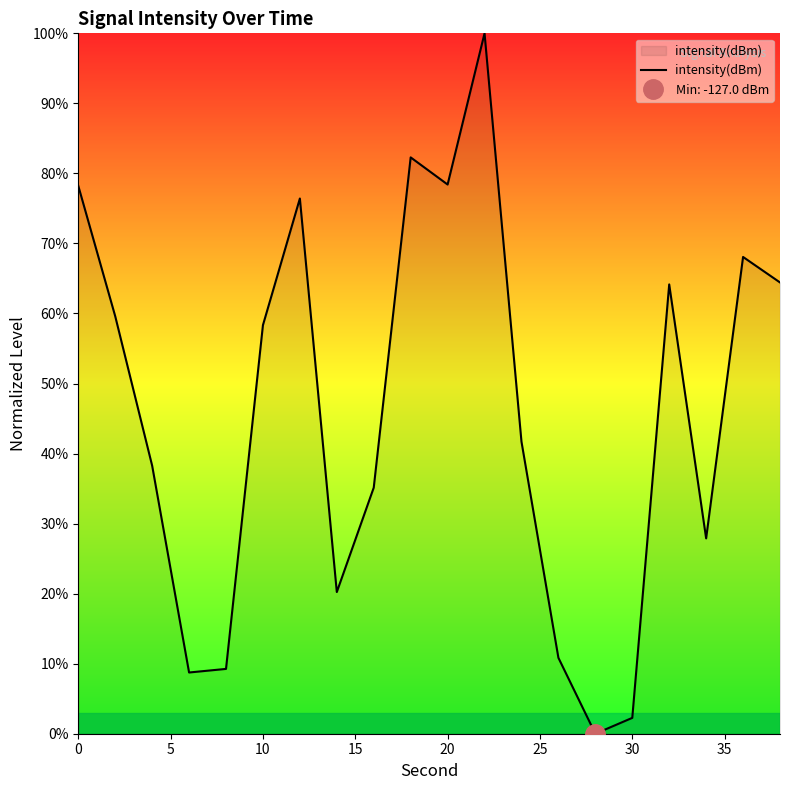

True or false: the data has more than 0 interior local peaks.

True